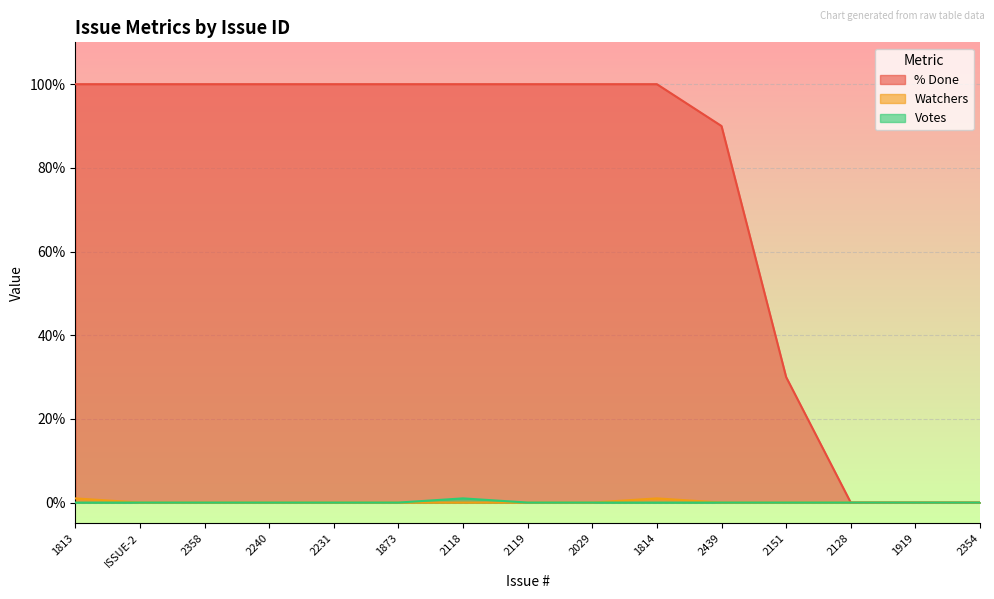

How many positive values does the Watchers series have?

2